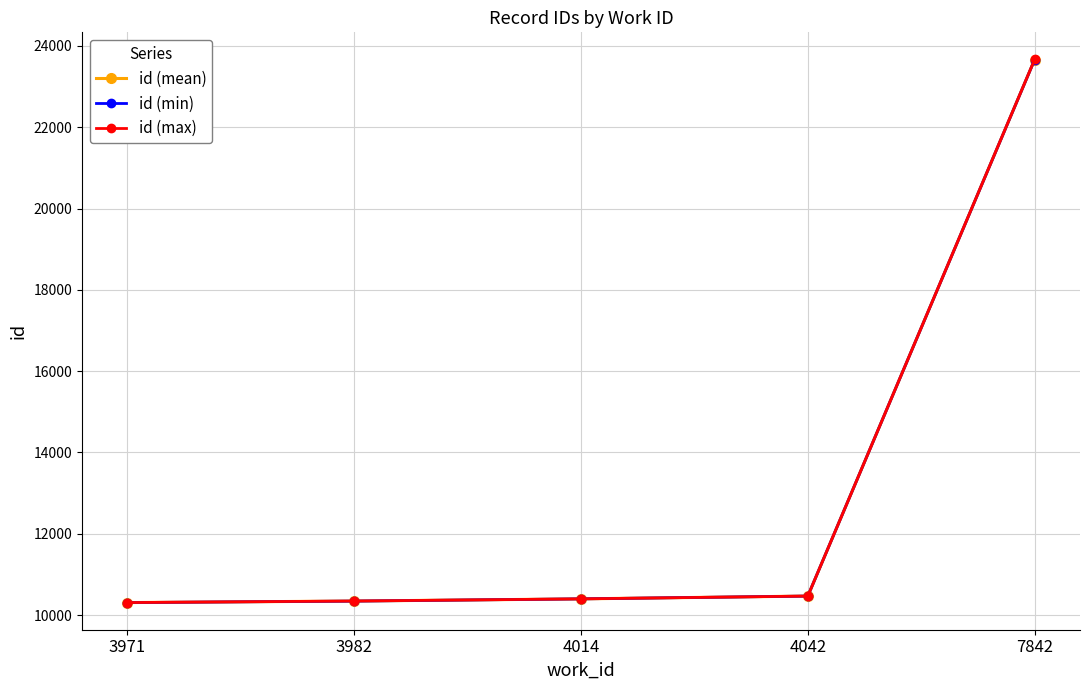

How many values in the id (max) series are below 10399?

2